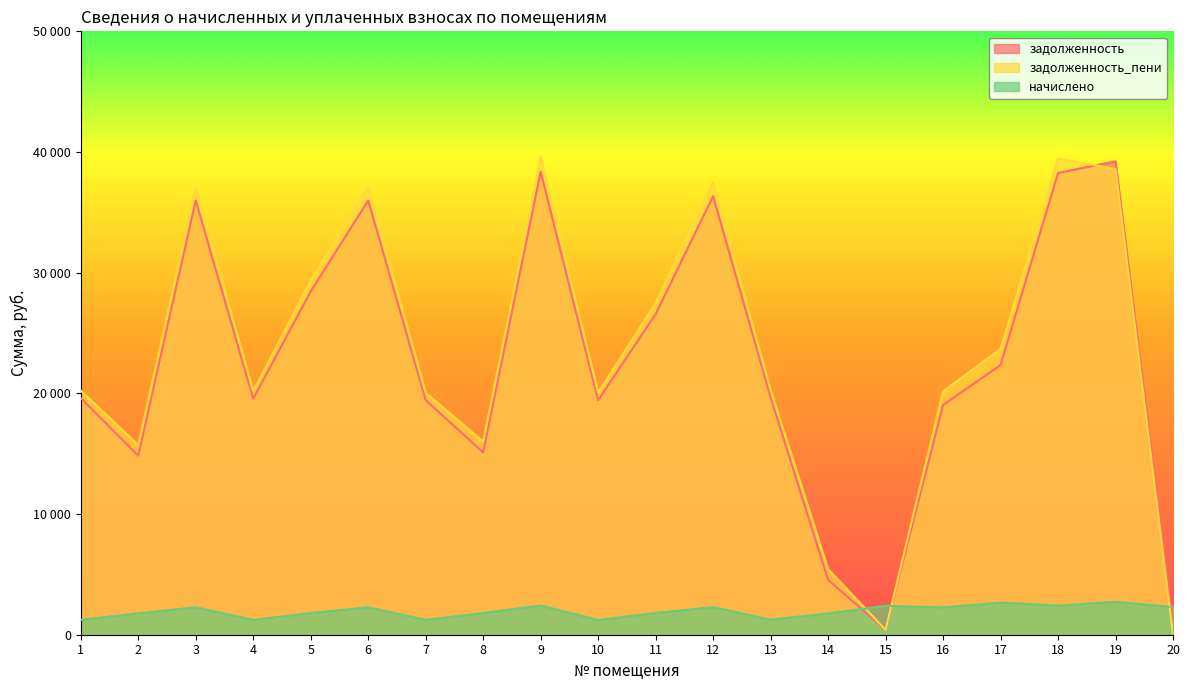

How many categories are shown in the chart?

20